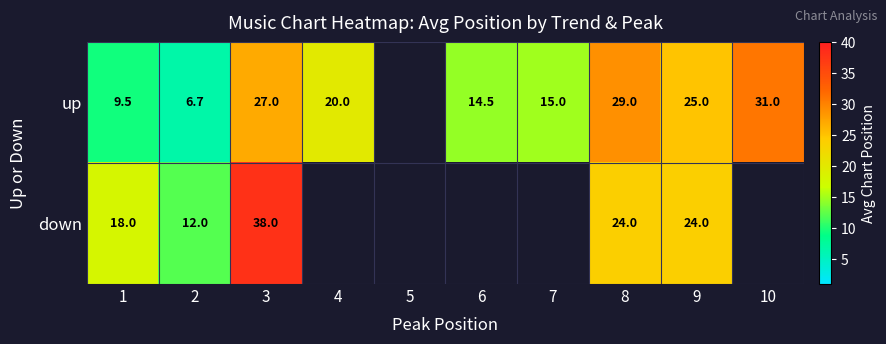

What is the smallest value displayed?

6.7